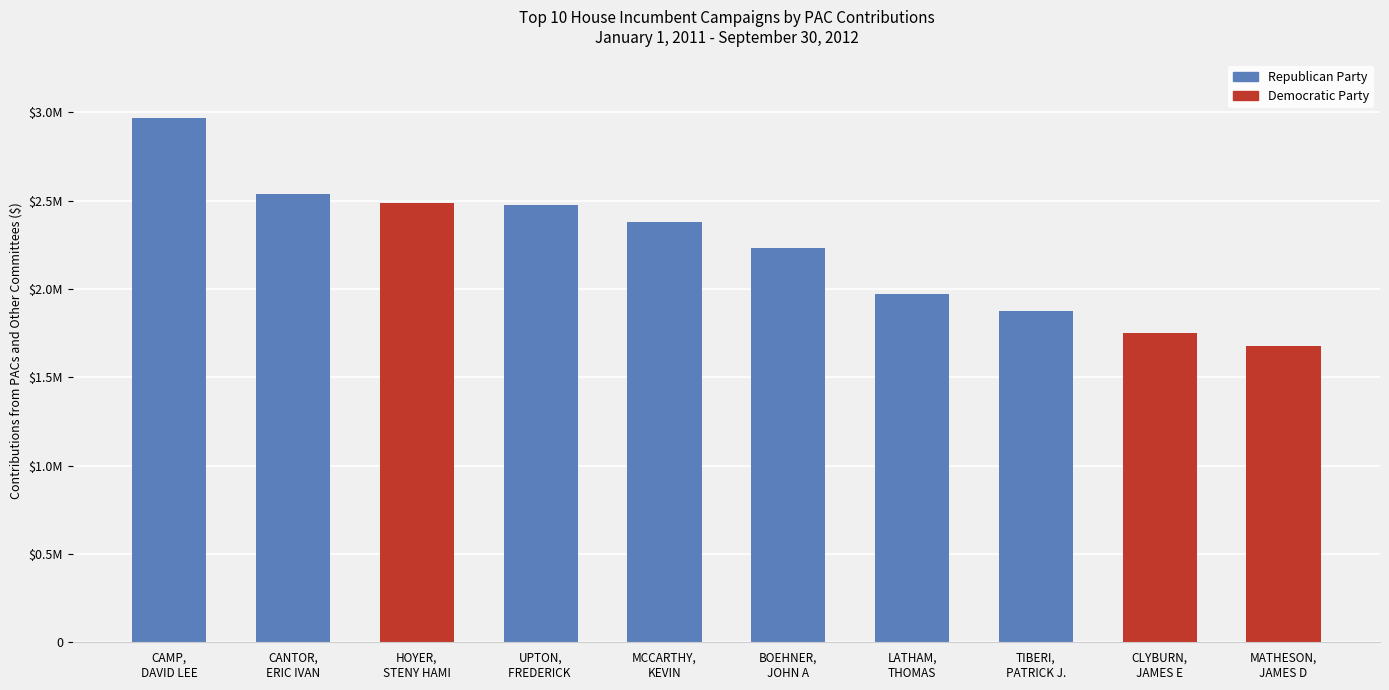

Are the bars horizontal?

No